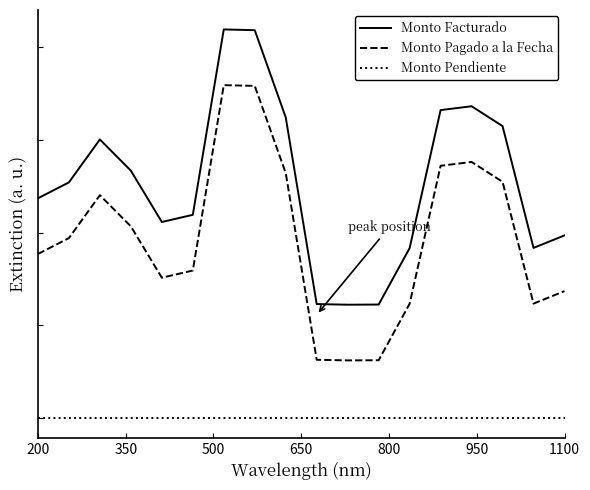

Does the chart have visible grid lines?

No